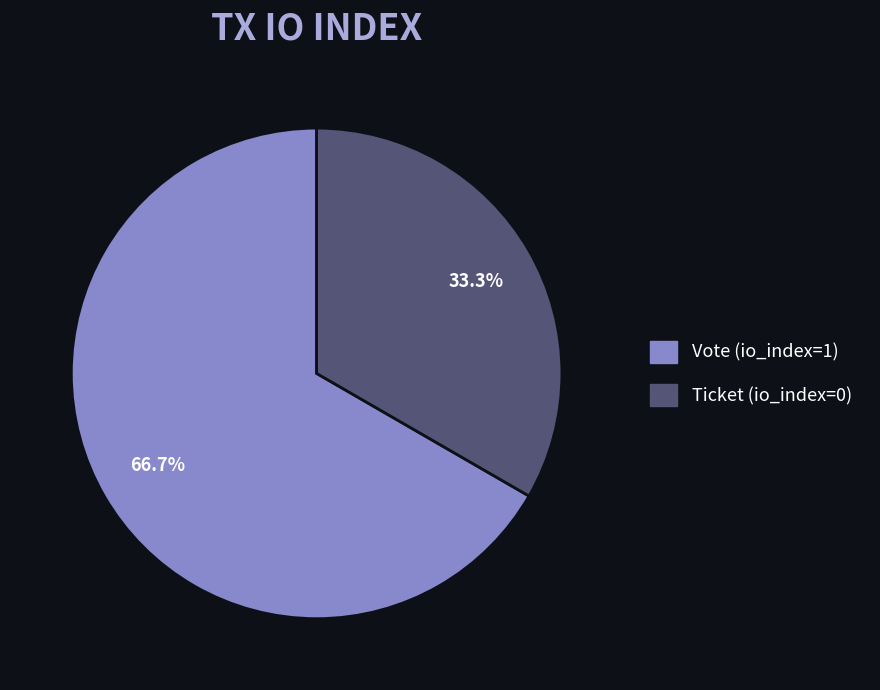

True or false: Ticket (io_index=0) accounts for 6% of the total.

False